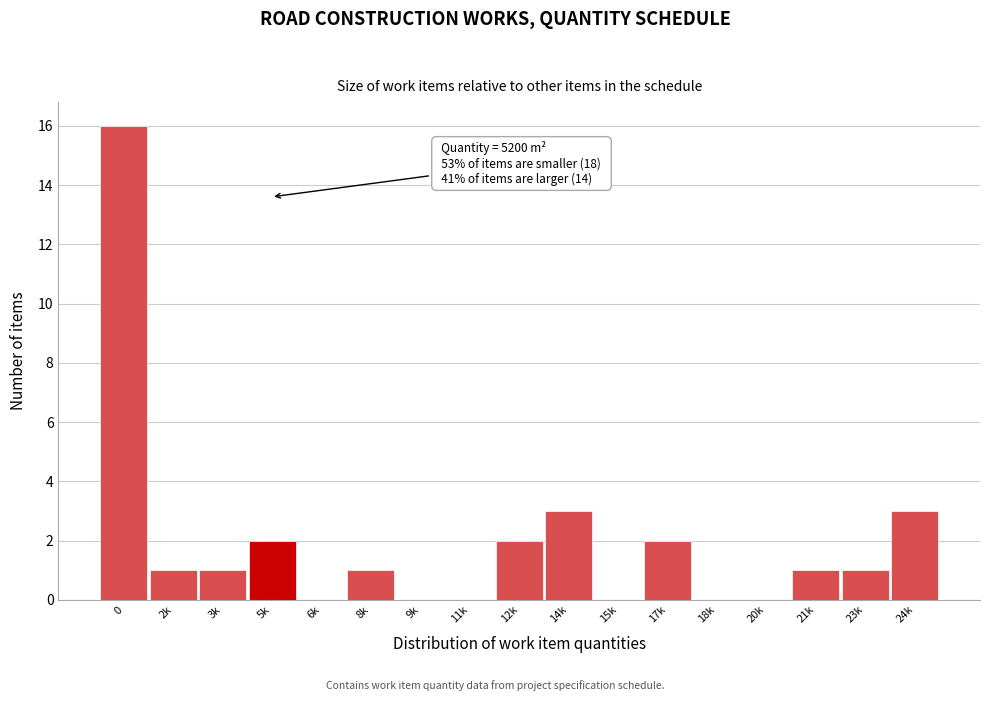

Reading left to right, transcribe all the data shown in this chart.

0=16	2k=1	3k=1	5k=2	6k=0	8k=1	9k=0	11k=0	12k=2	14k=3	15k=0	17k=2	18k=0	20k=0	21k=1	23k=1	24k=3